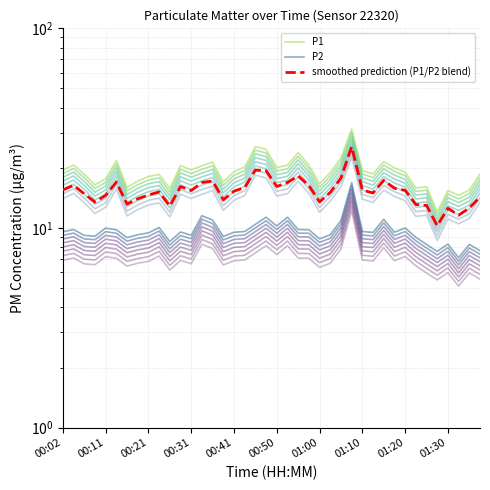

List the series in order of their overall mean, highest first.

P1, smoothed prediction (P1/P2 blend), P2